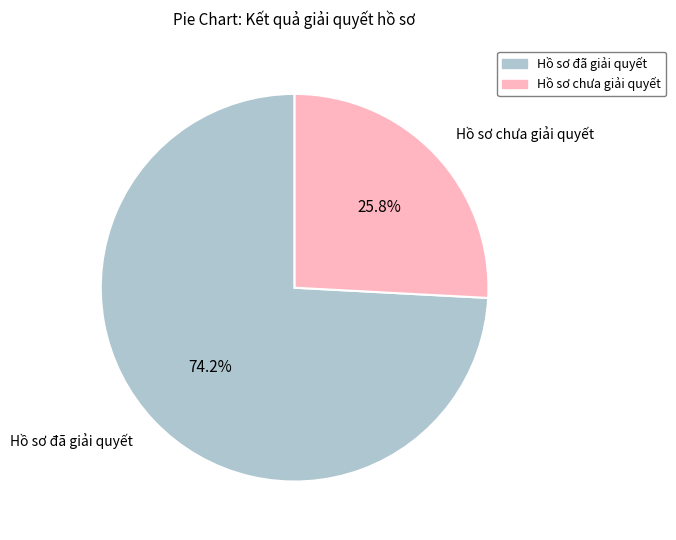

Rank the categories by value from lowest to highest.

Hồ sơ chưa giải quyết, Hồ sơ đã giải quyết